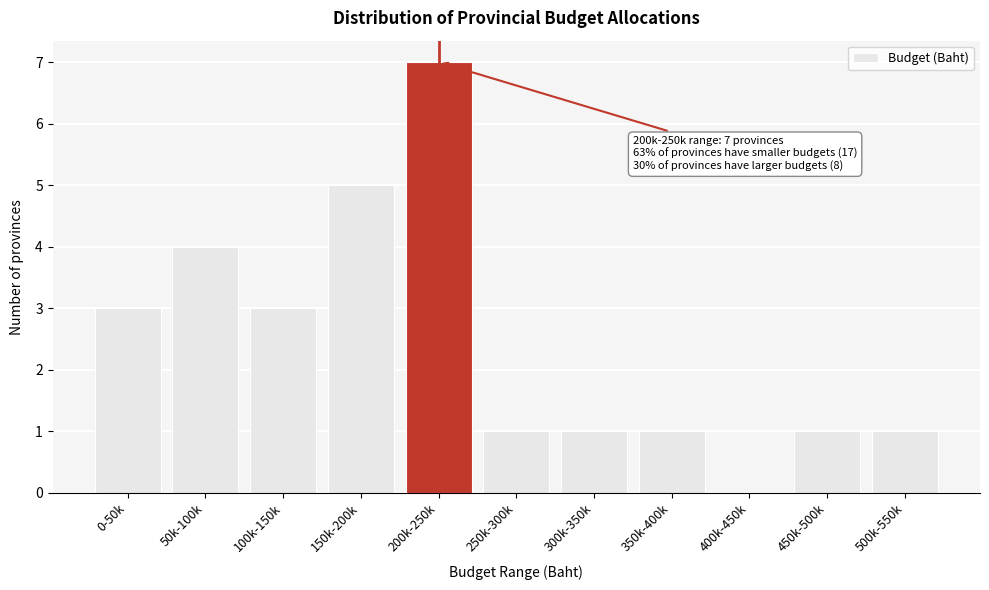

Reading left to right, transcribe all the data shown in this chart.

0-50k=3	50k-100k=4	100k-150k=3	150k-200k=5	200k-250k=7	250k-300k=1	300k-350k=1	350k-400k=1	400k-450k=0	450k-500k=1	500k-550k=1